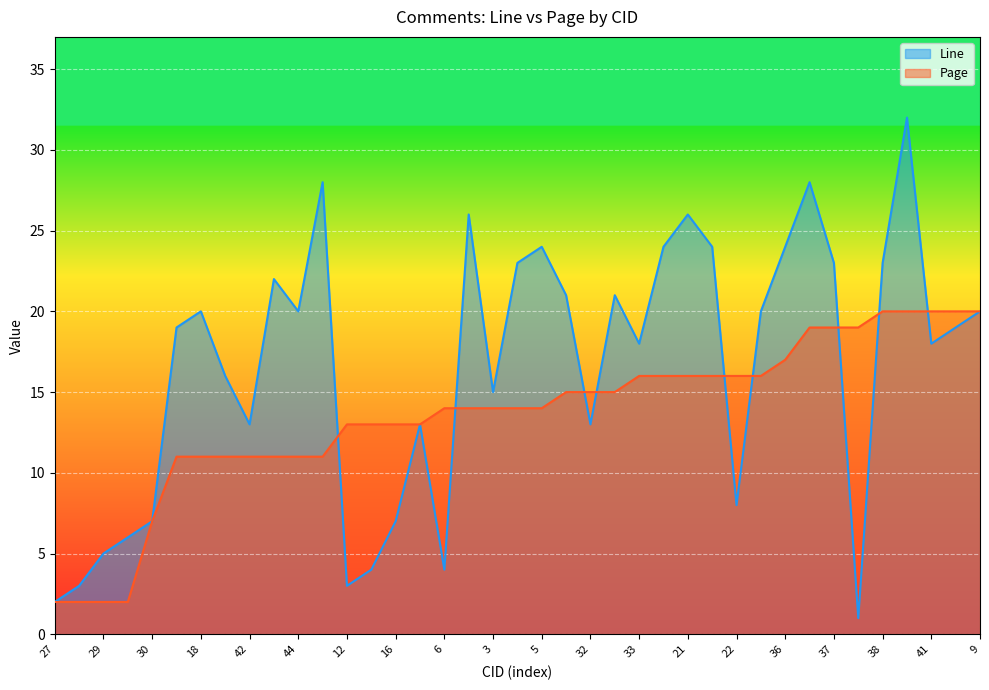

Rank the series by their maximum value, from lowest to highest.

Page, Line